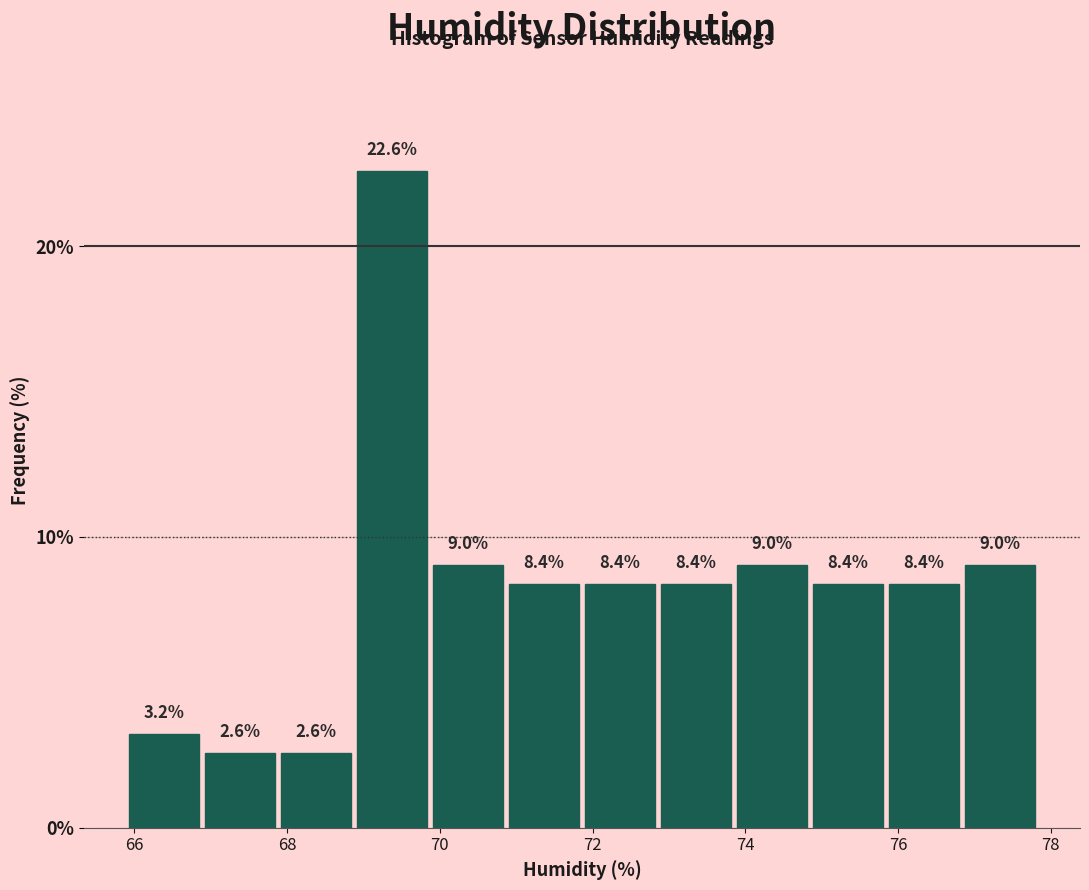

Reading left to right, list every bar in this chart as the range it spans on the x-axis followed by its height. The bar edges are not printed on the chart, so give them approximately, as read against the axis.

65.8 to 66.8: 3.2
66.8 to 67.8: 2.6
67.8 to 68.8: 2.6
68.8 to 69.8: 22.6
69.8 to 70.8: 9.0
70.8 to 71.8: 8.4
71.8 to 72.8: 8.4
72.8 to 73.8: 8.4
73.8 to 74.8: 9.0
74.8 to 75.8: 8.4
75.8 to 76.8: 8.4
76.8 to 77.8: 9.0